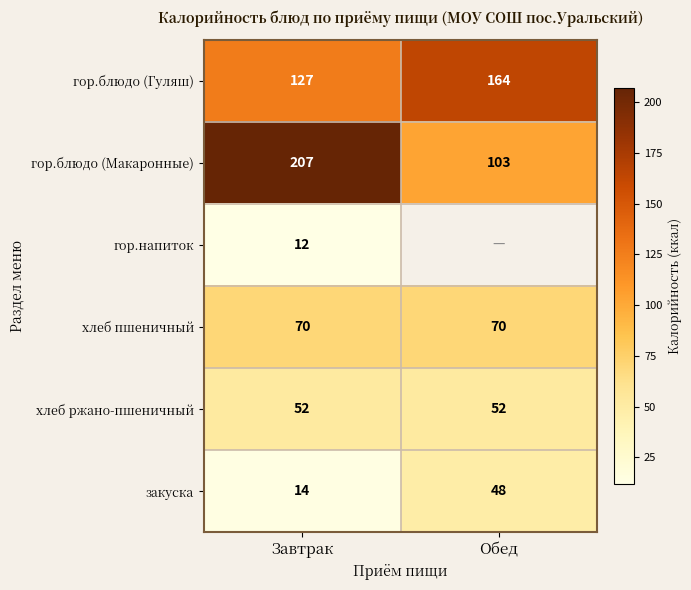

List the labels in order of гор.блюдо (Гуляш) value, smallest first.

Завтрак, Обед